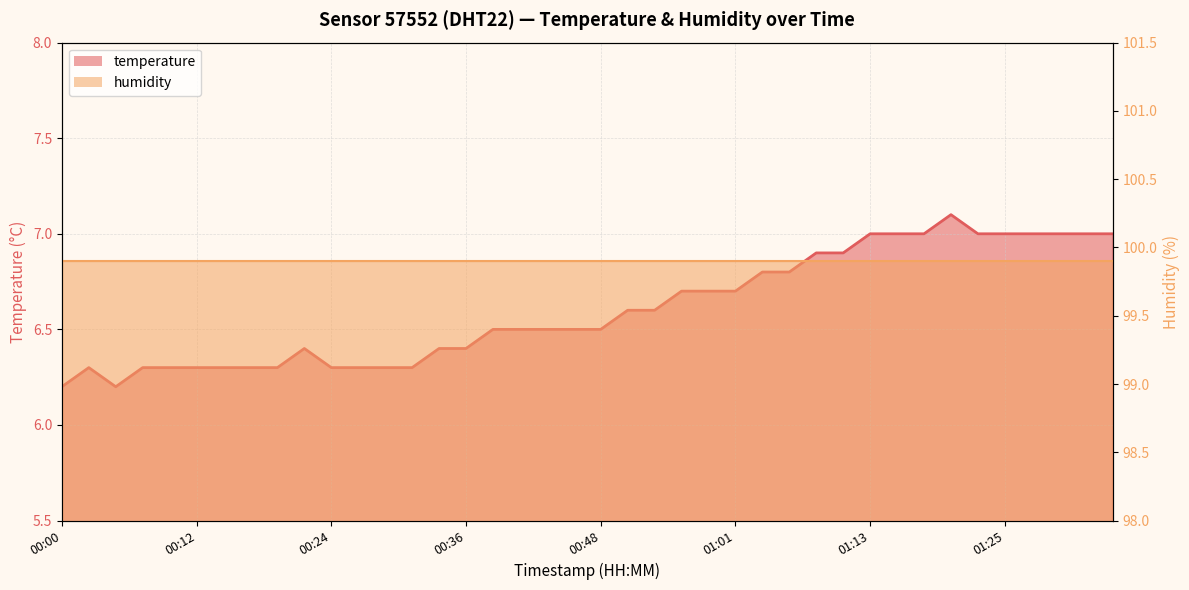

How many values are between 6 and 7?

39